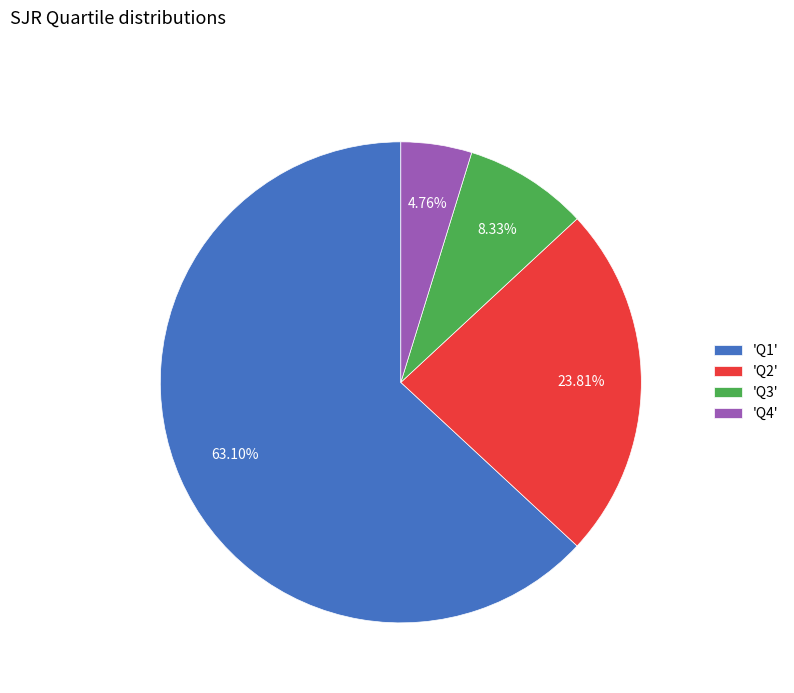

Rank the categories by value from lowest to highest.

'Q4', 'Q3', 'Q2', 'Q1'